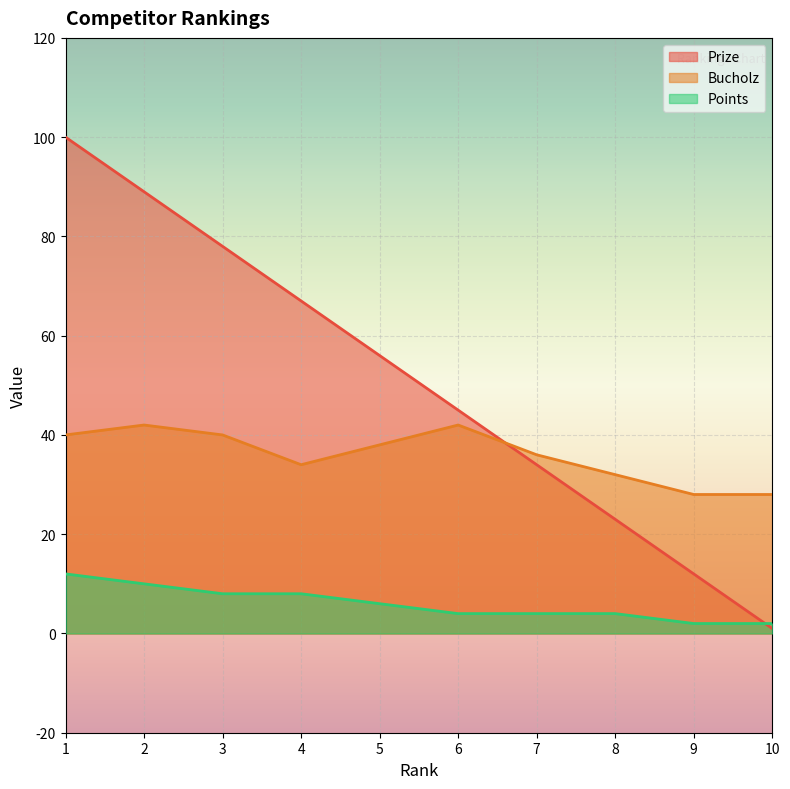

What is the average value of the Prize series?

50